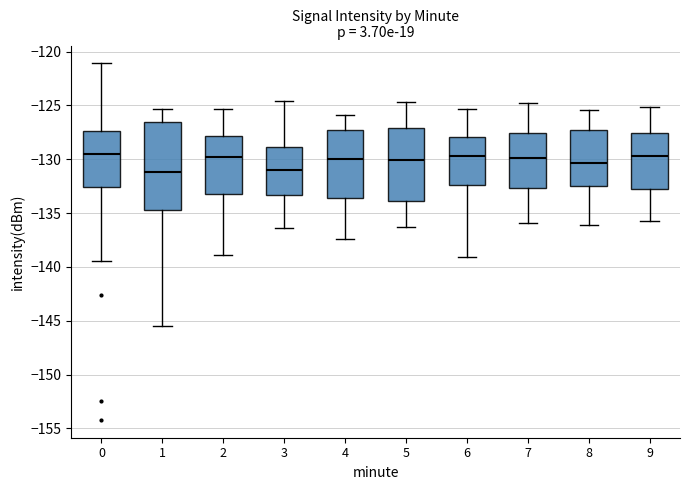

Where is the upper edge of the box at x = 9 on the y-axis? The values are not printed on the chart, so give them approximately, as read against the axis.

-127.5